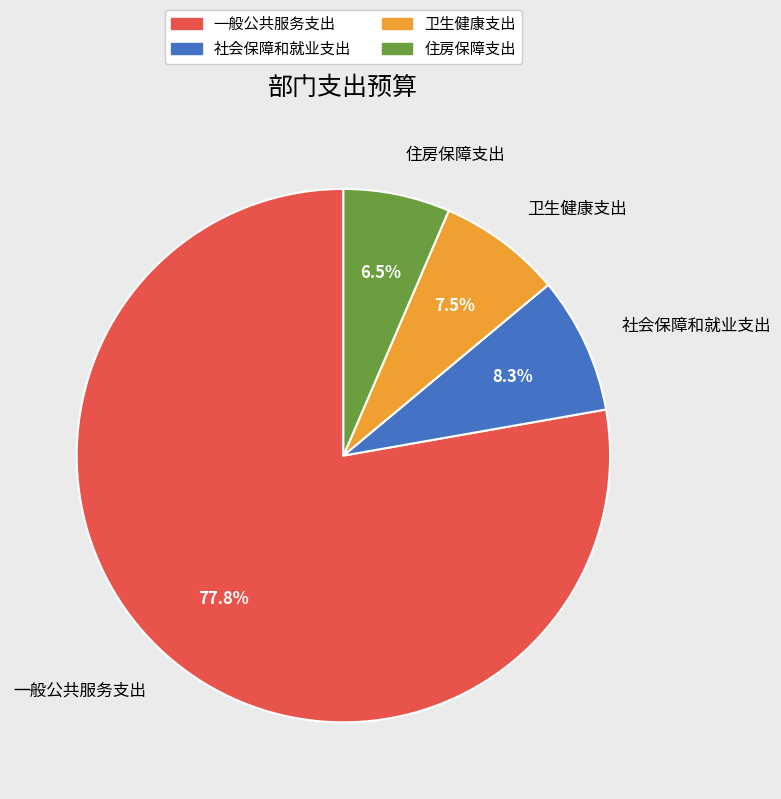

Is 一般公共服务支出 the majority of the pie?

Yes